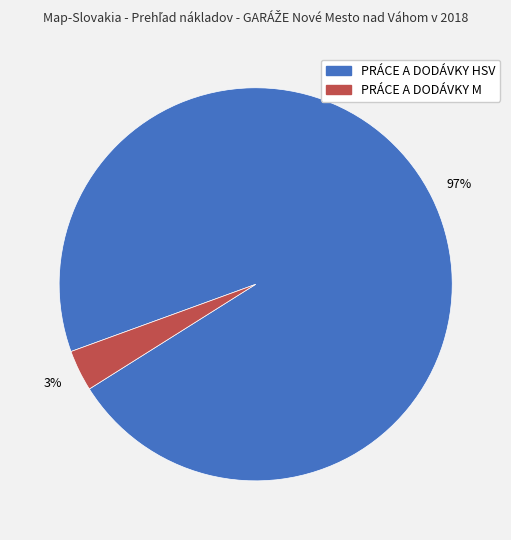

To the nearest percent, what is the combined percentage of PRÁCE A DODÁVKY M and PRÁCE A DODÁVKY HSV?

100%